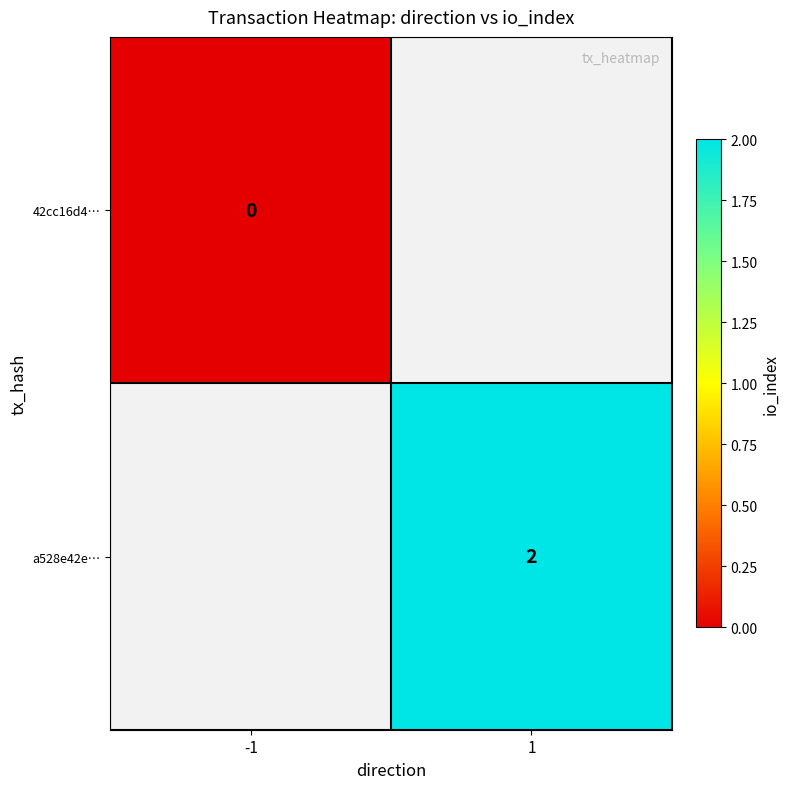

At how many categories does at least one series exceed 1?

1